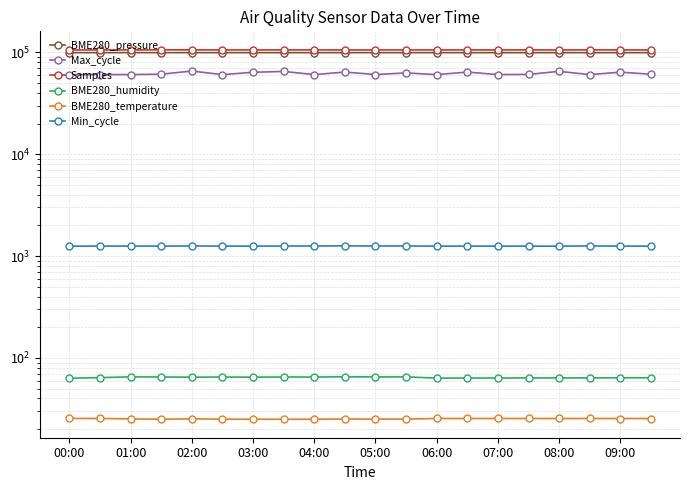

Count the number of data series in this chart.

6